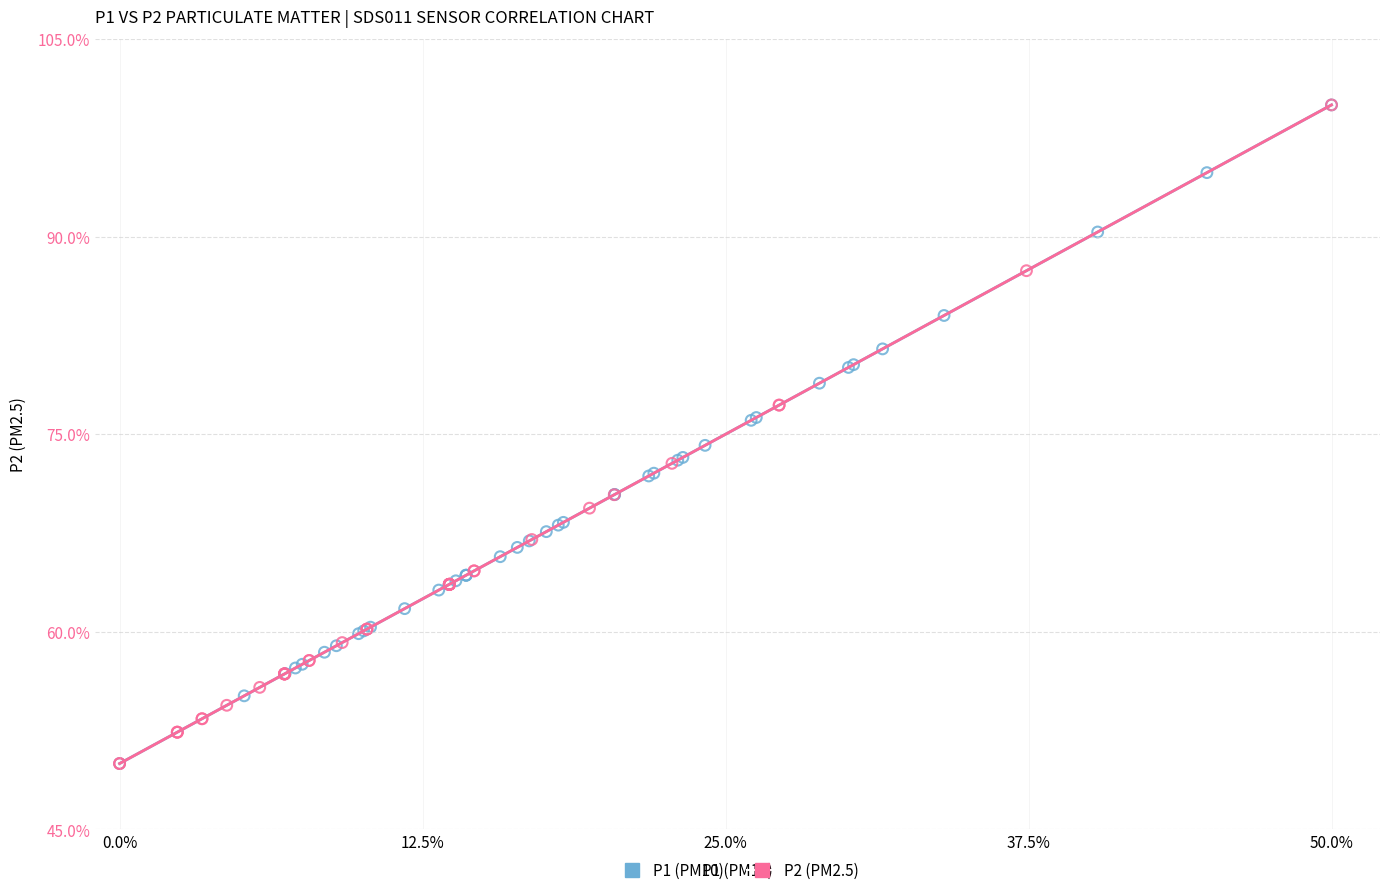

What are all the series names shown in the legend?

P1 (PM10), P2 (PM2.5)